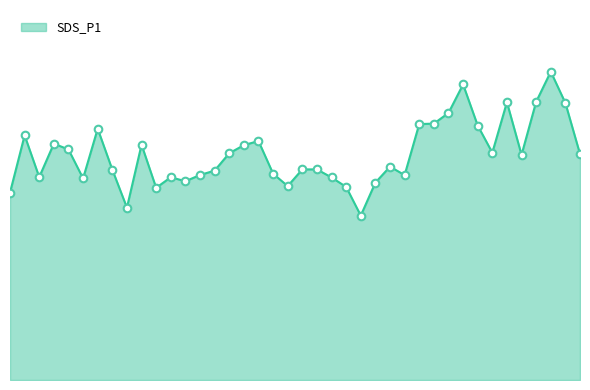

Does the chart have visible grid lines?

No